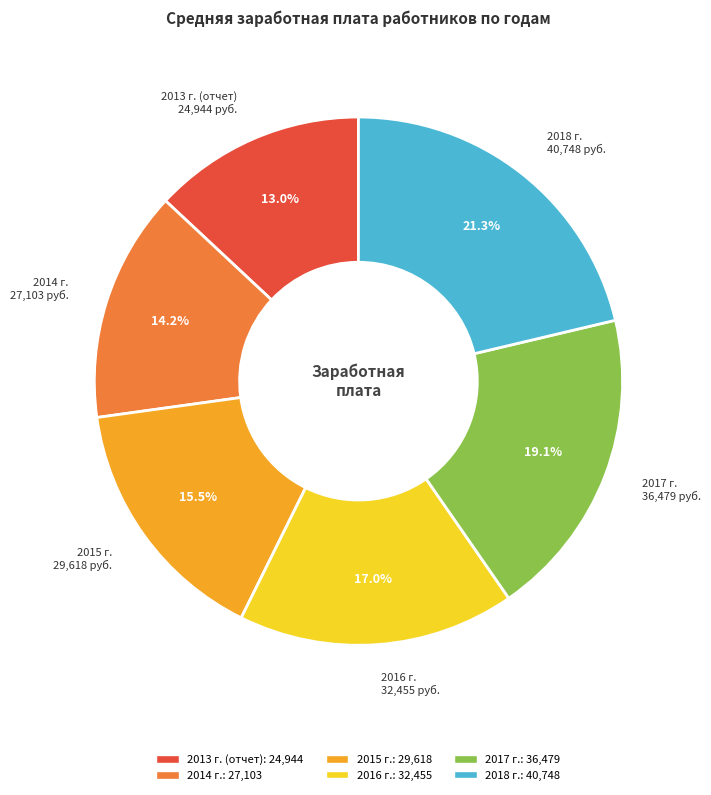

To the nearest percent, what is the combined percentage of 2014 г. and 2015 г.?

30%